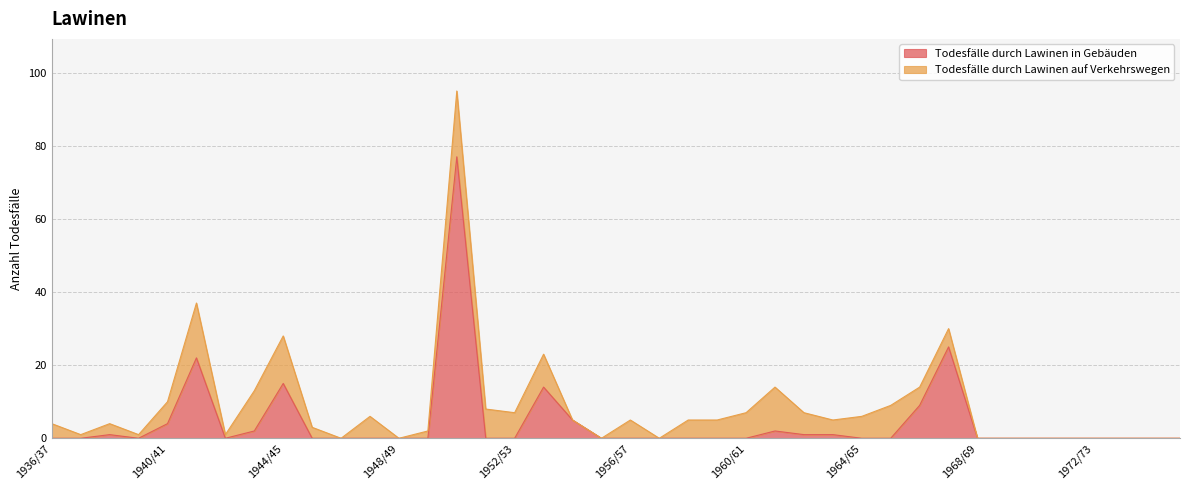

The Todesfälle durch Lawinen in Gebäuden series shows 0 at 1972/73. True or false?

True